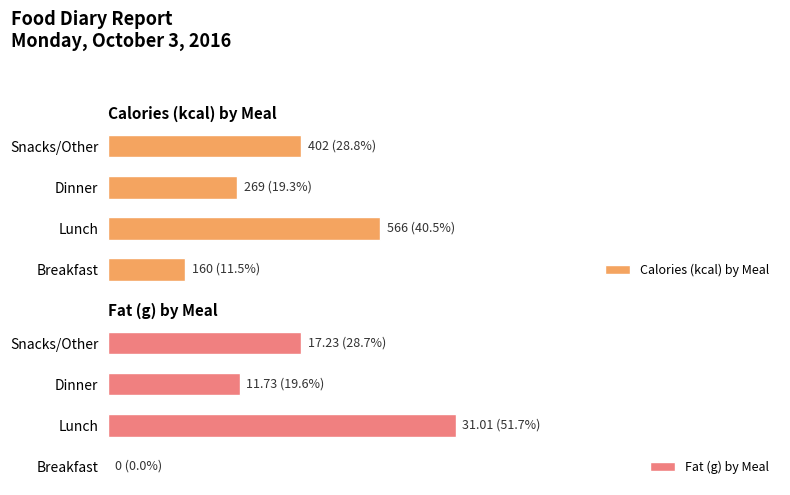

Which series has the largest range (max minus min)?

Fat (g) by Meal